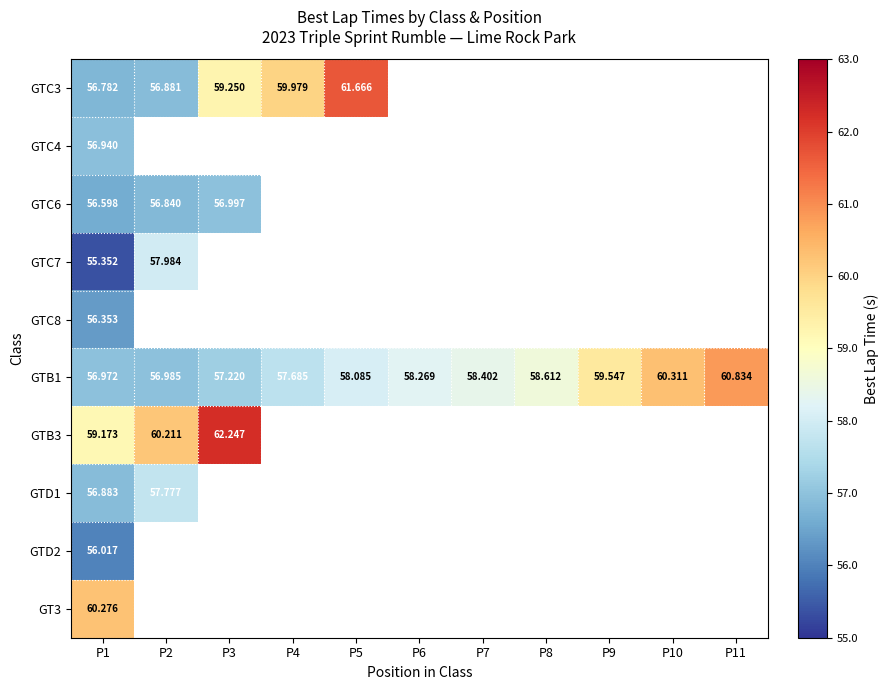

What is the minimum value shown in the chart?

55.4